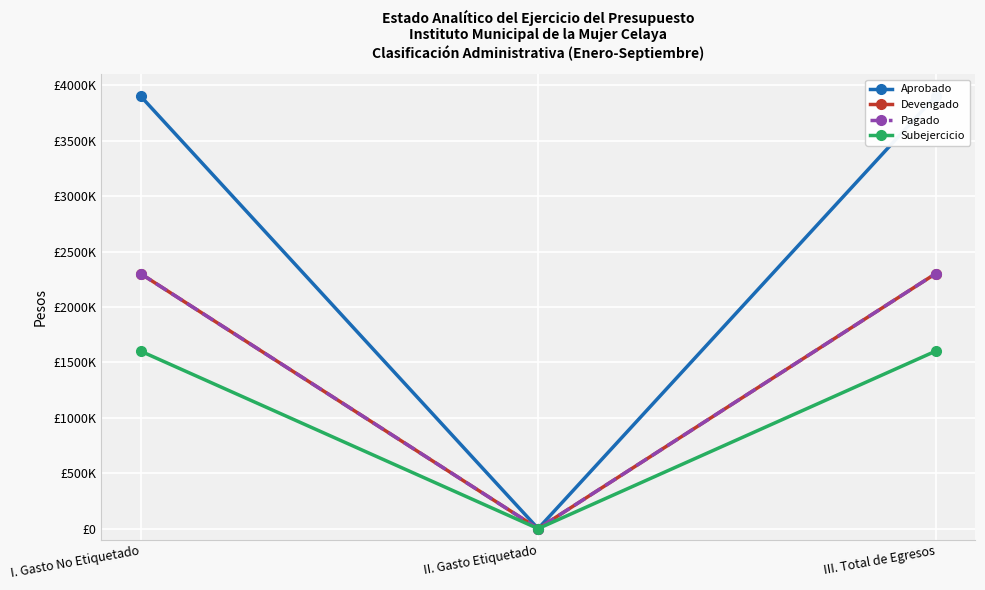

What are all the series names shown in the legend?

Aprobado, Devengado, Pagado, Subejercicio